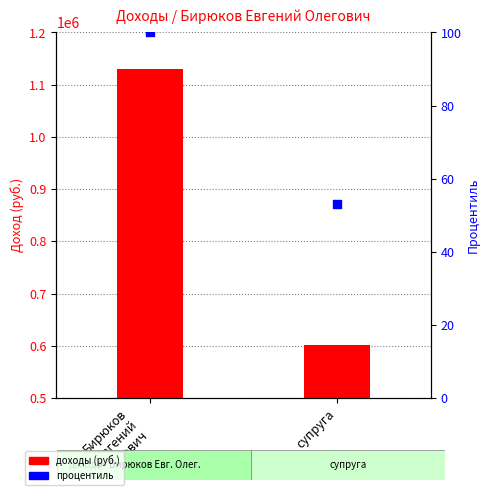

Which series has the largest Y range (max minus min)?

доходы (руб.)